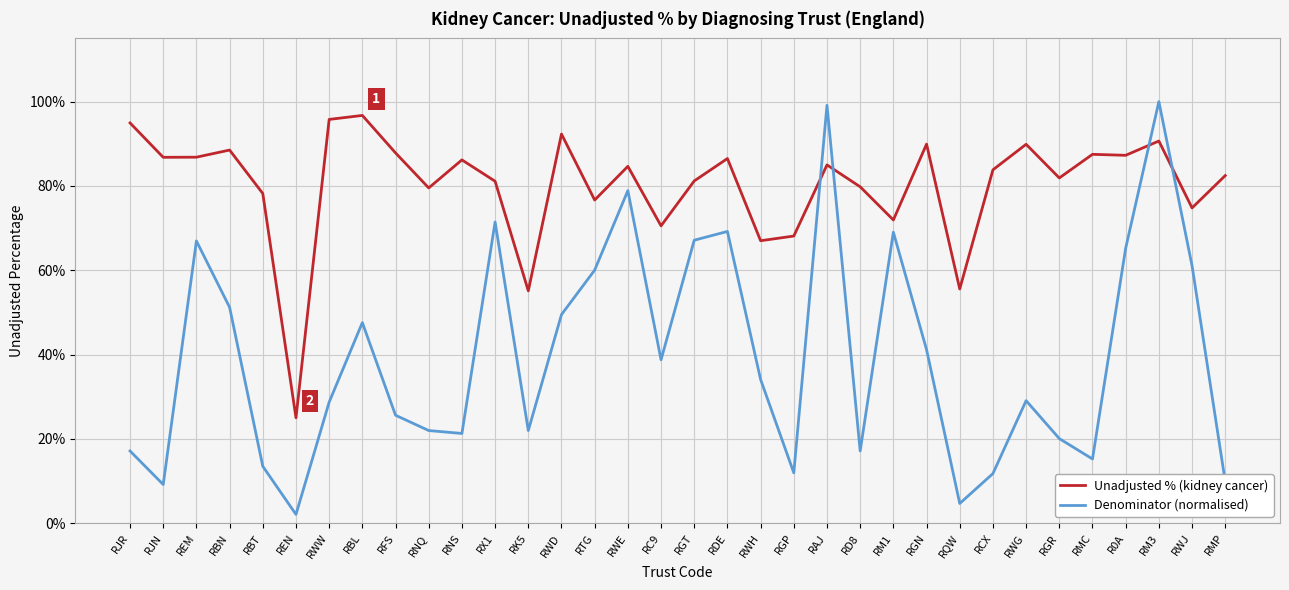

What are all the series names shown in the legend?

Unadjusted % (kidney cancer), Denominator (normalised)